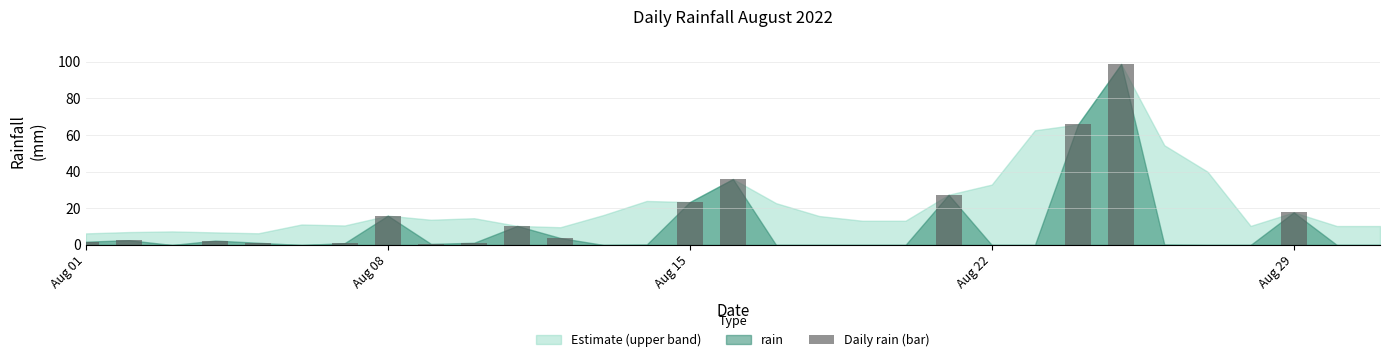

What is the maximum value shown in the chart?

98.8